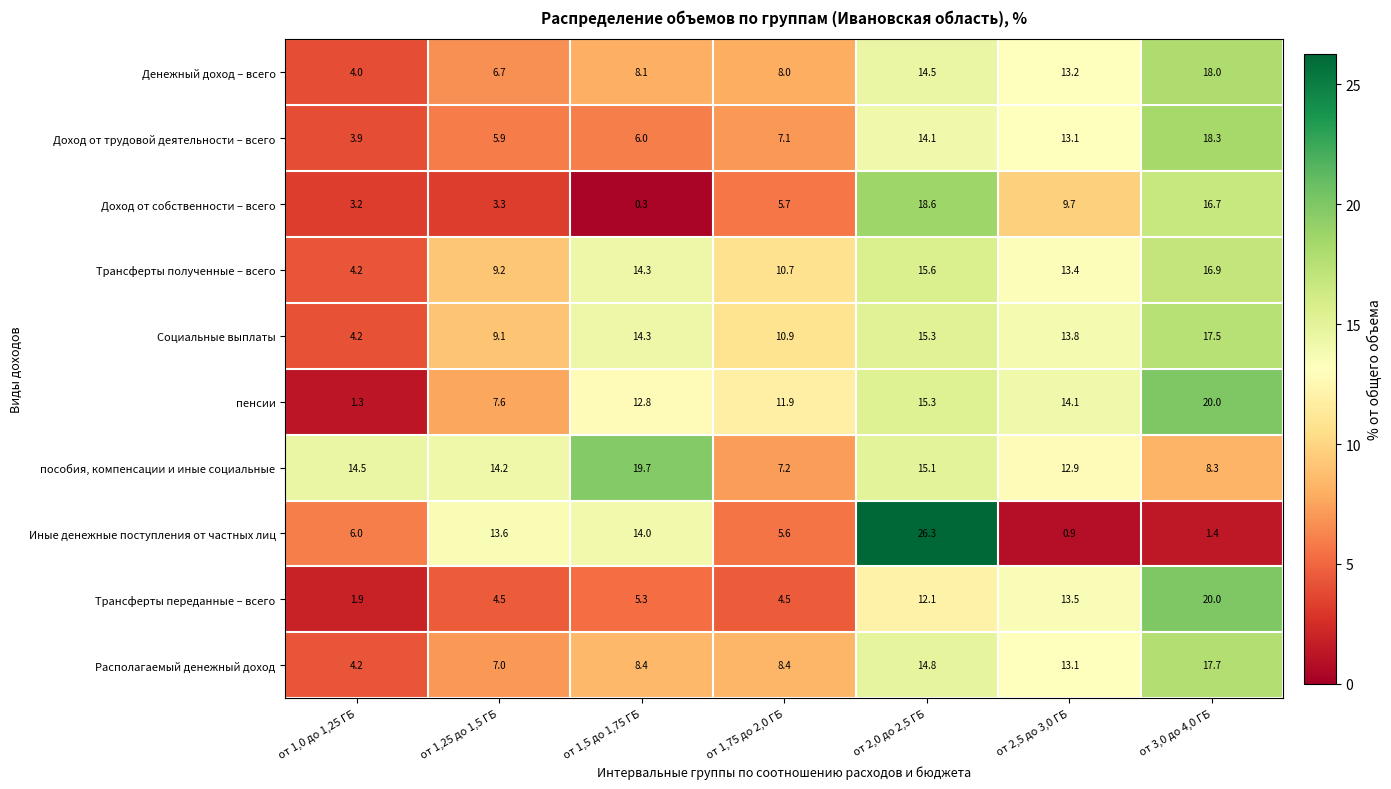

What is the sum of all Доход от собственности – всего values?

57.5